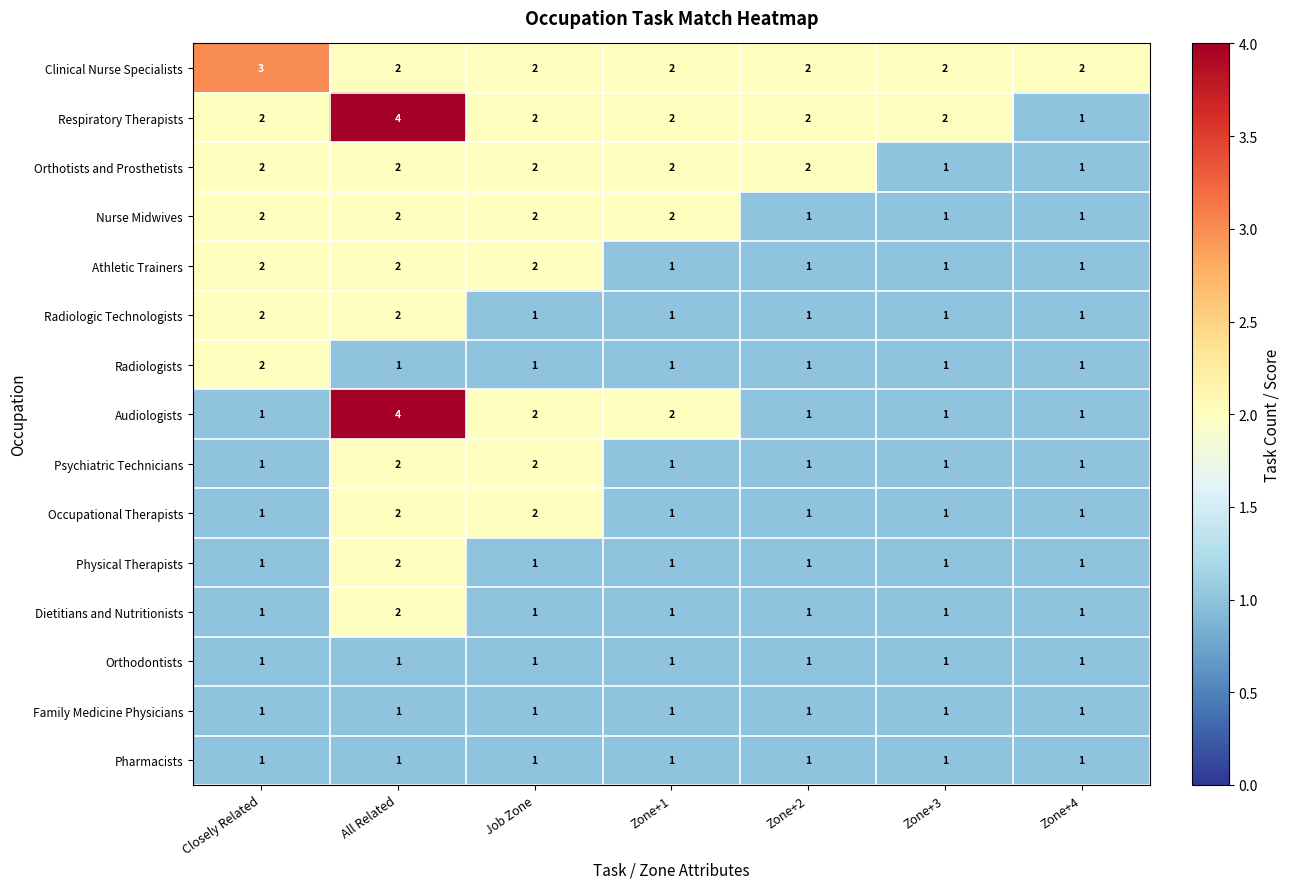

Is it true that Orthodontists equals 1 at Zone+1?

True